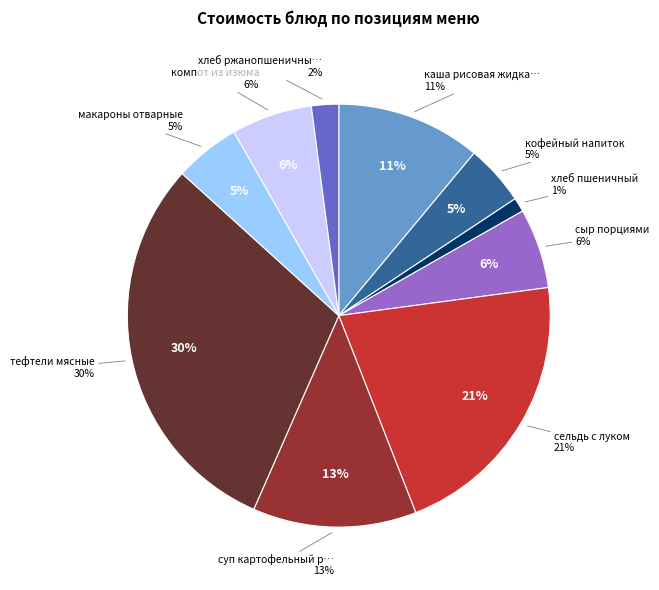

What is the smallest slice in the pie chart?

хлеб пшеничный